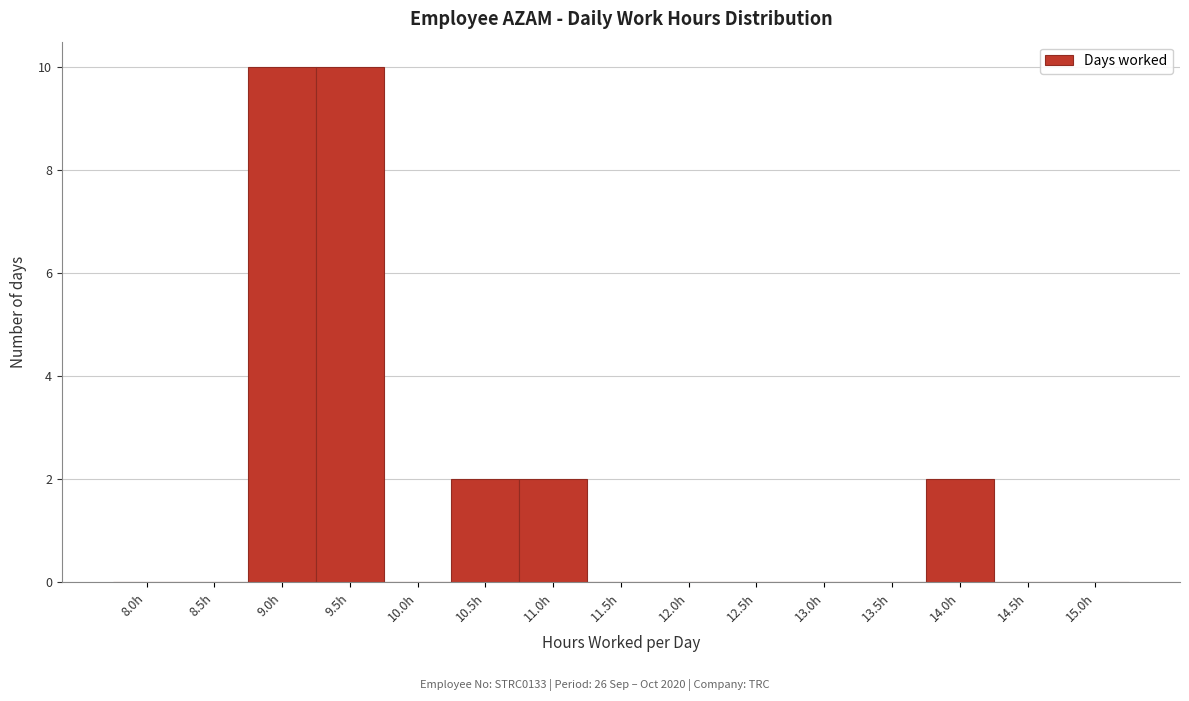

Reading right to left, extract all data points from this chart.

15.0h=0	14.5h=0	14.0h=2	13.5h=0	13.0h=0	12.5h=0	12.0h=0	11.5h=0	11.0h=2	10.5h=2	10.0h=0	9.5h=10	9.0h=10	8.5h=0	8.0h=0